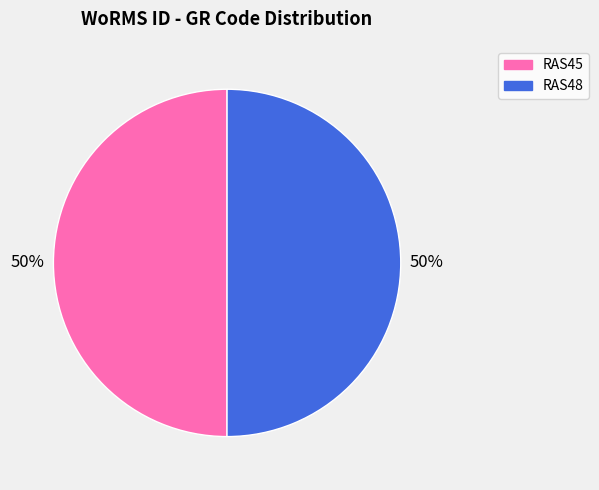

Combined, do RAS45 and RAS48 account for over 50%?

Yes